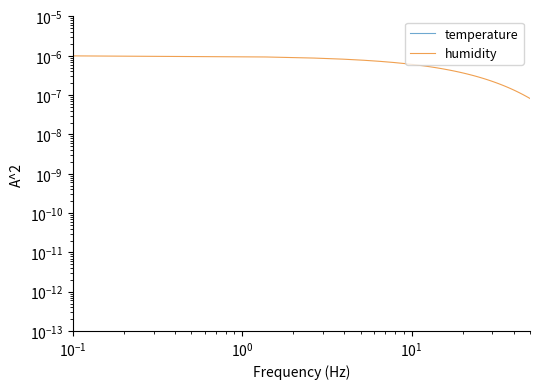

The value of temperature at 19 is 0.0. True or false?

False